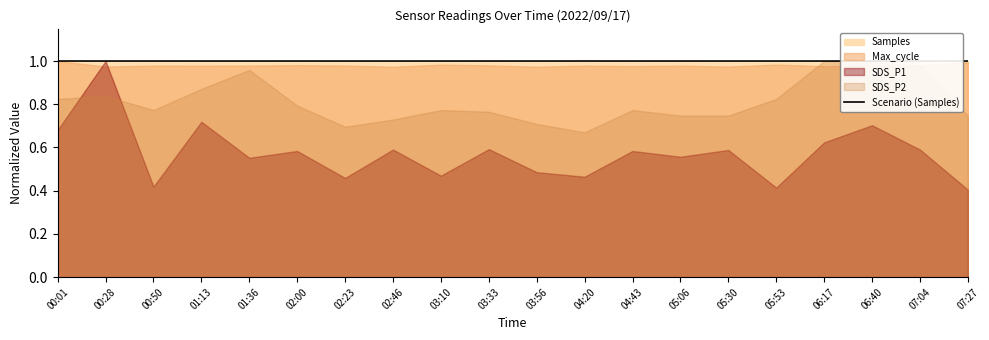

Where is the data nearest to the value 0?

02:46